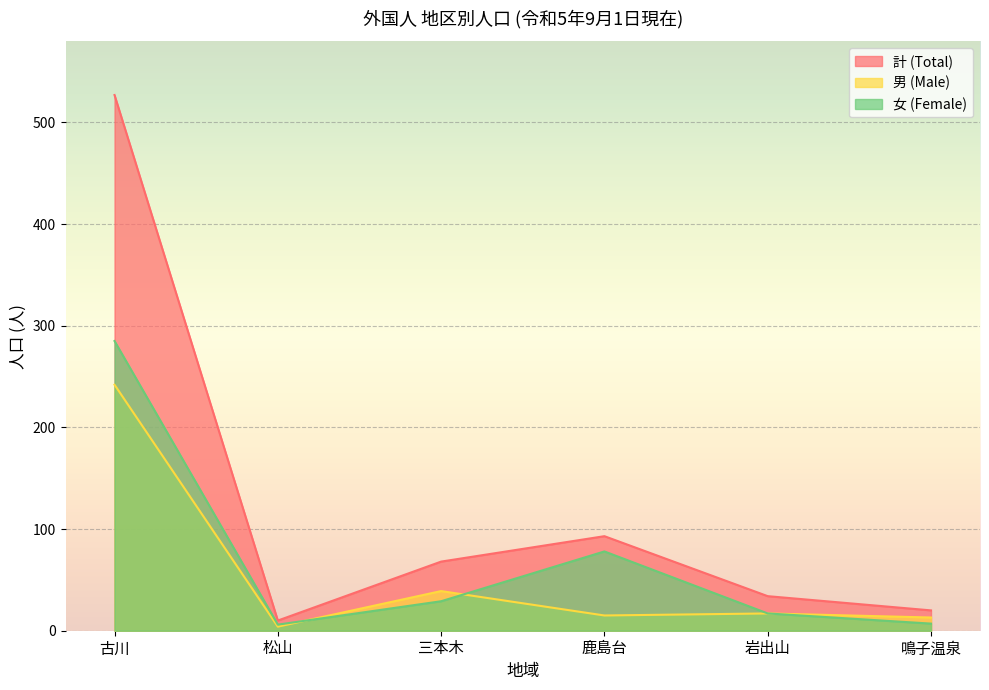

Reading left to right, transcribe all the data shown in this chart.

計 (Total): 527	10	68	93	34	20
男 (Male): 242	4	39	15	17	13
女 (Female): 285	6	29	78	17	7